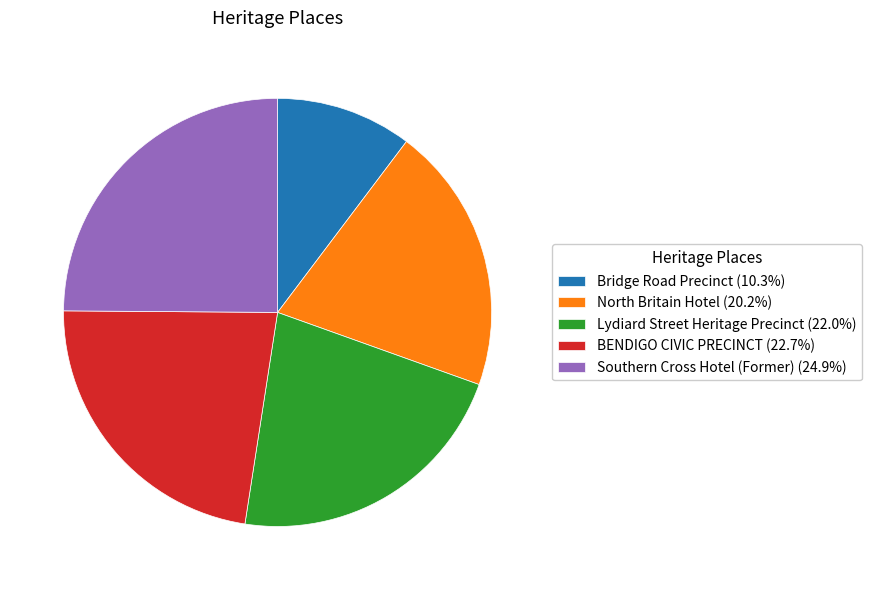

Is it true that Lydiard Street Heritage Precinct is 22% of the pie?

True